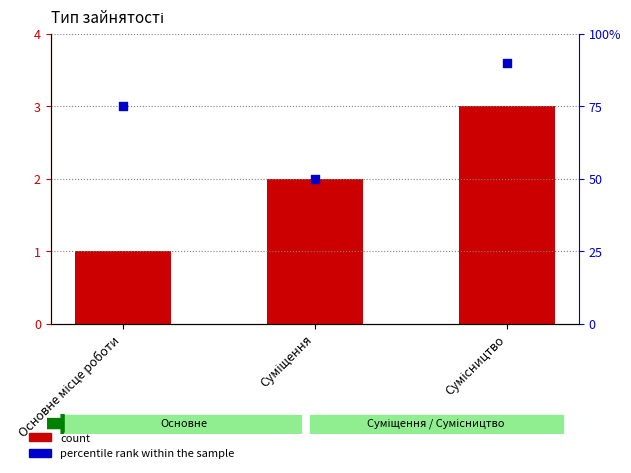

What are all the series names shown in the legend?

count, percentile rank within the sample